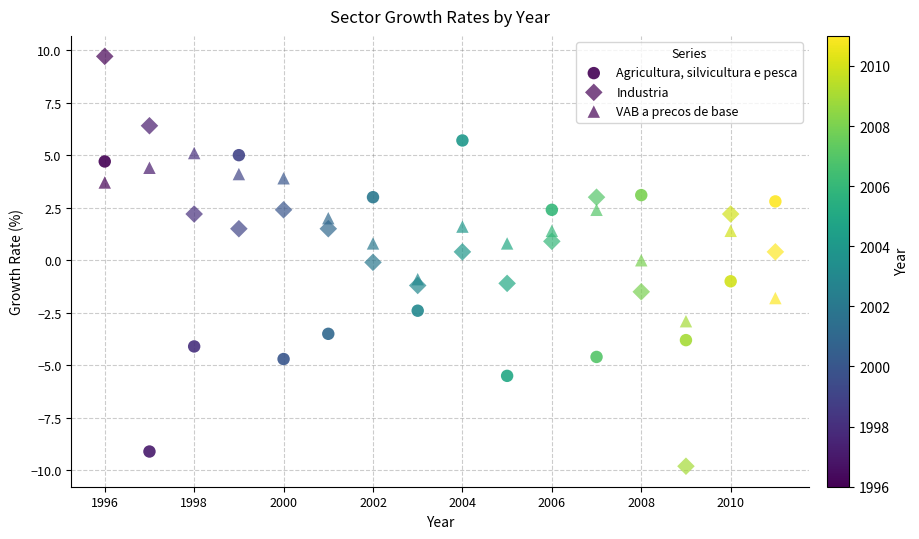

Count the number of points in this scatter plot.

48